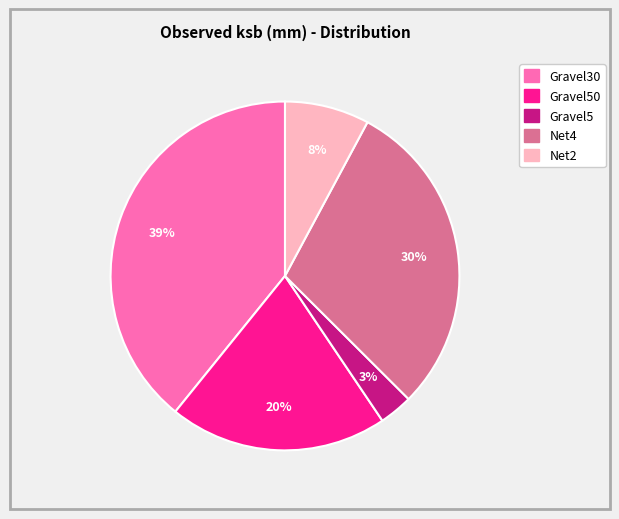

Is there a majority slice in this chart?

No